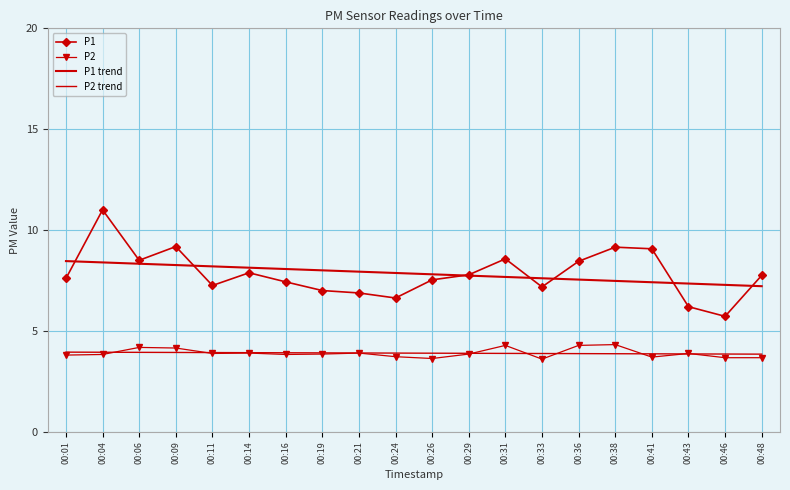

True or false: P1 trend and P2 intersect in this chart.

False